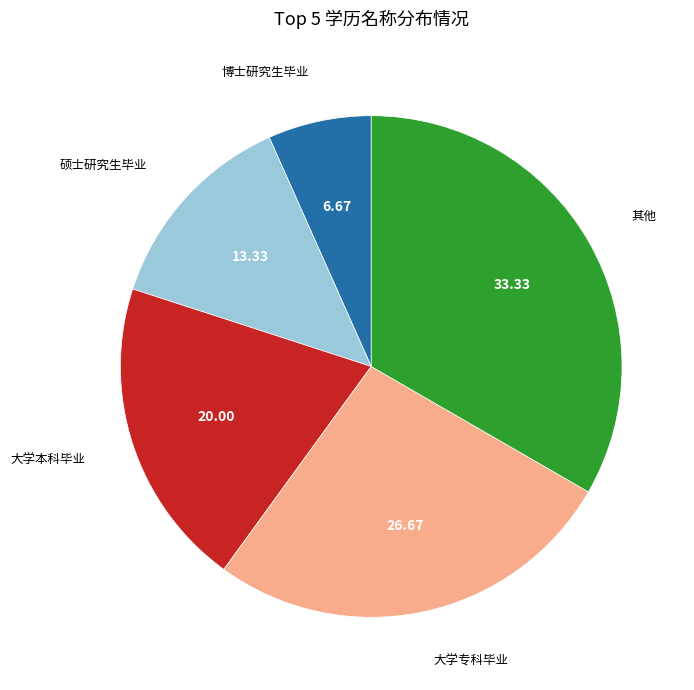

Which slice is the smallest?

博士研究生毕业